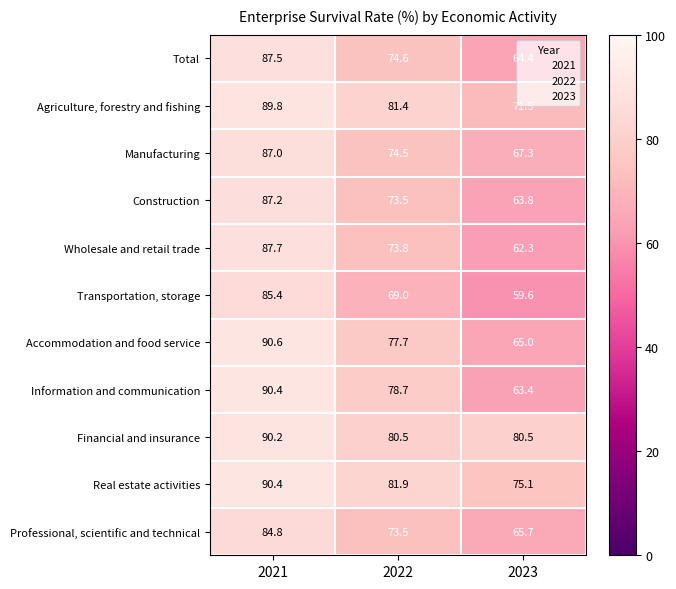

Rank the categories by Real estate activities value from lowest to highest.

2023, 2022, 2021